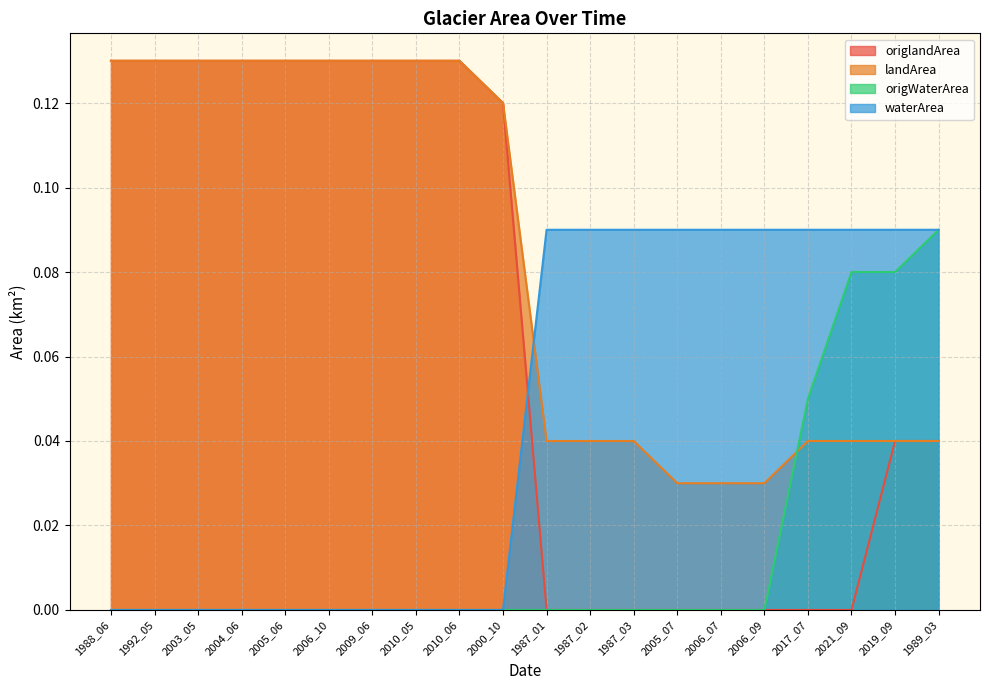

The origWaterArea series shows 0.0 at 2009_06. True or false?

False